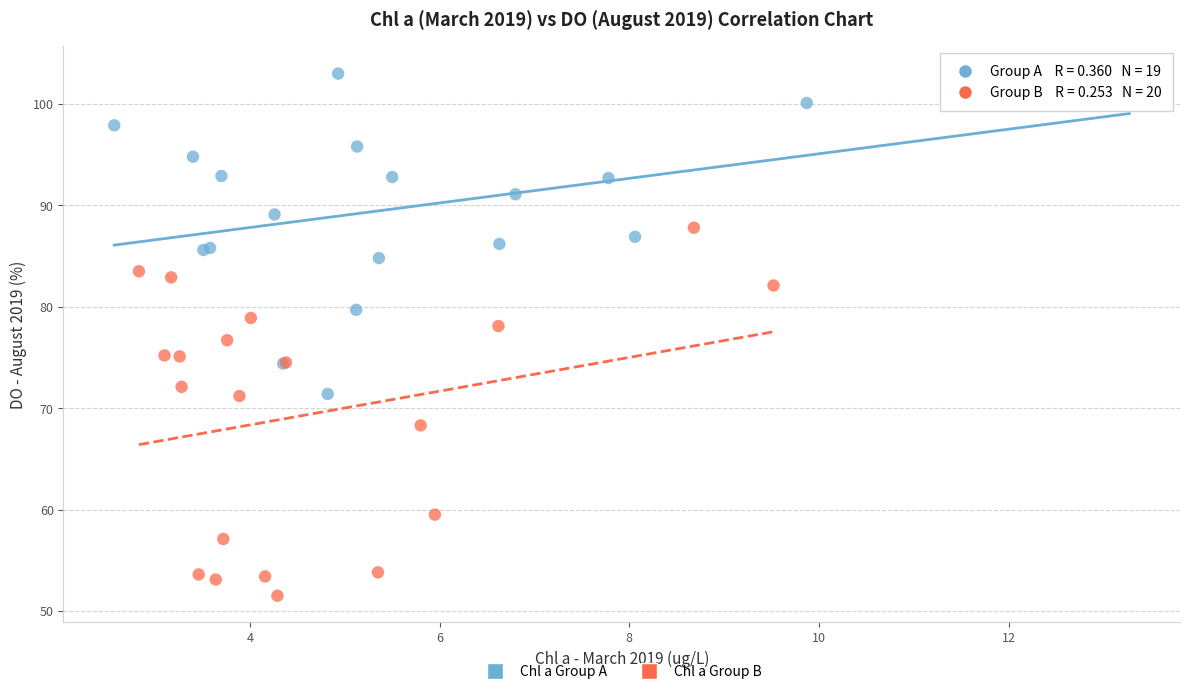

Which series has the widest spread of Y values?

Chl a Group B